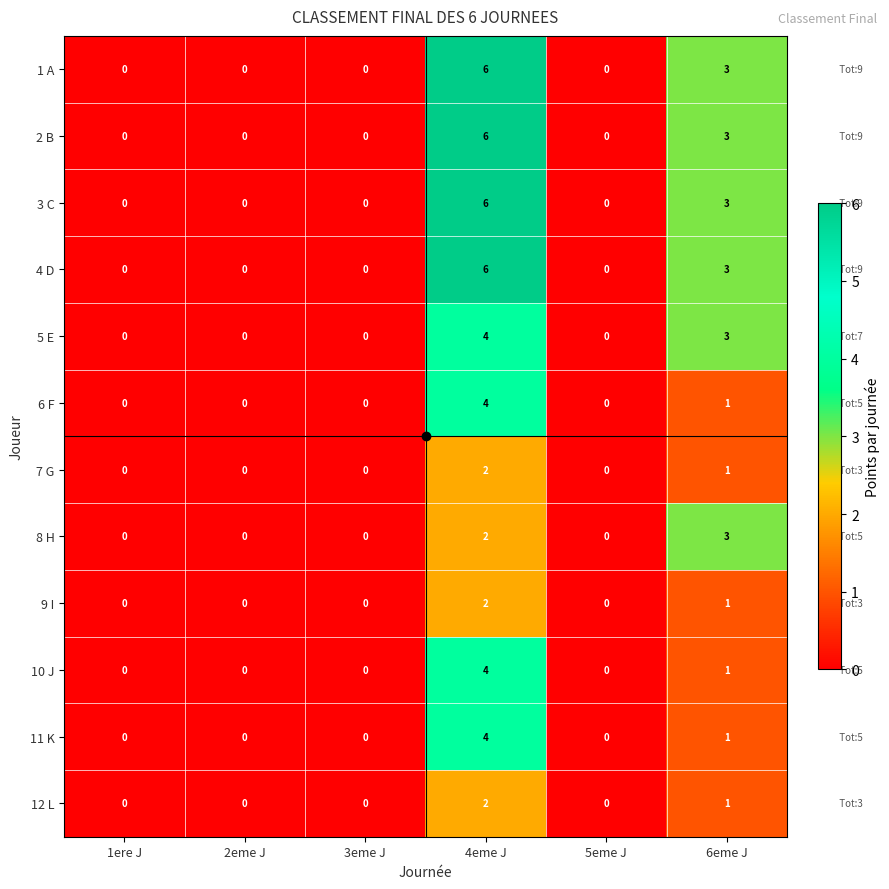

True or false: 6 F has a value of 1 at 6eme J.

True